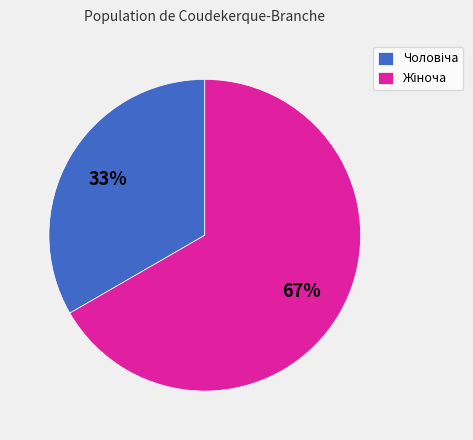

Count the number of slices in the pie.

2